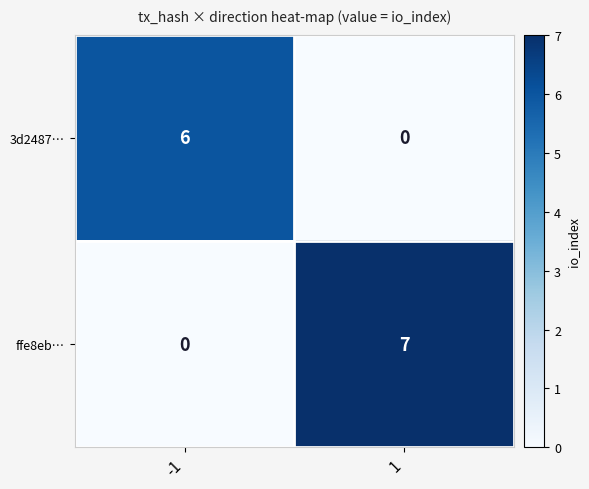

Which series has the widest spread of values?

ffe8eb…